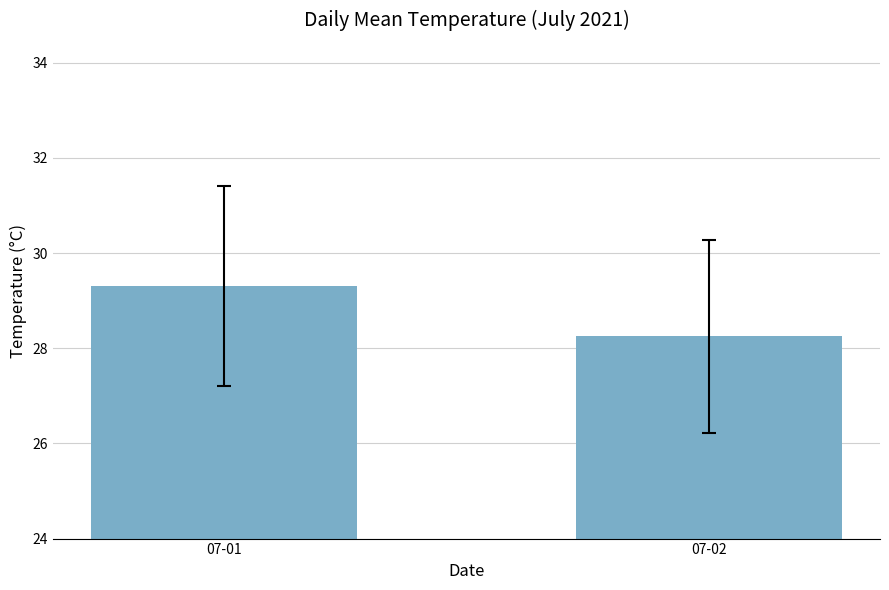

What is the change in value from 07-01 to 07-02?

-1.1